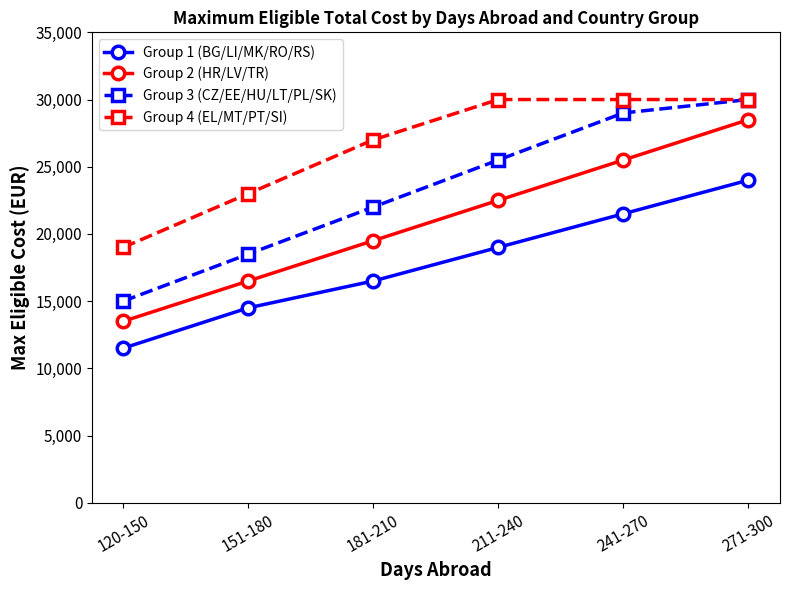

The value of Group 3 (CZ/EE/HU/LT/PL/SK) at 241-270 is 40659. True or false?

False